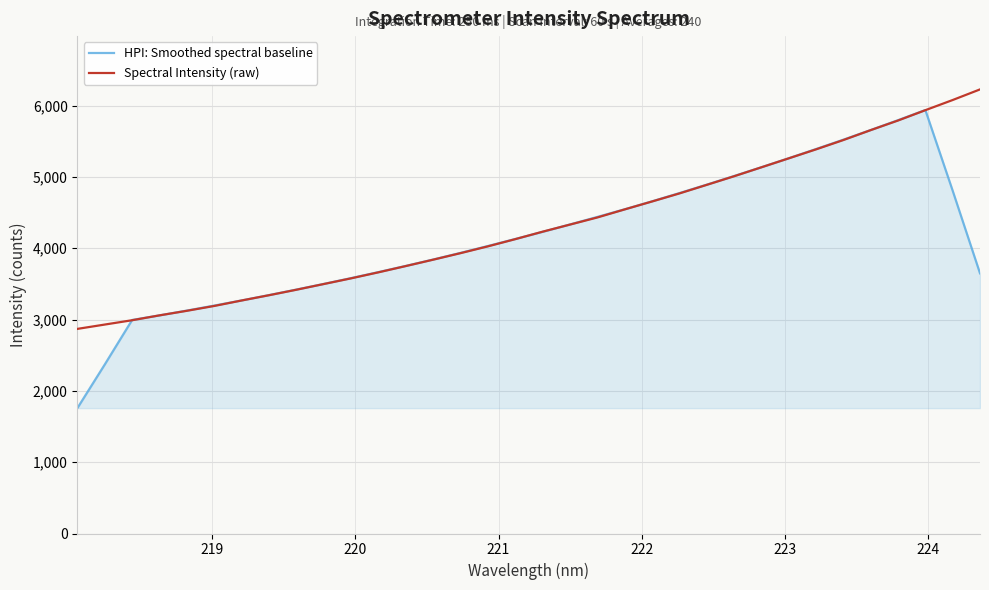

List the series in order of their peak value, highest first.

Spectral Intensity (raw), HPI: Smoothed spectral baseline